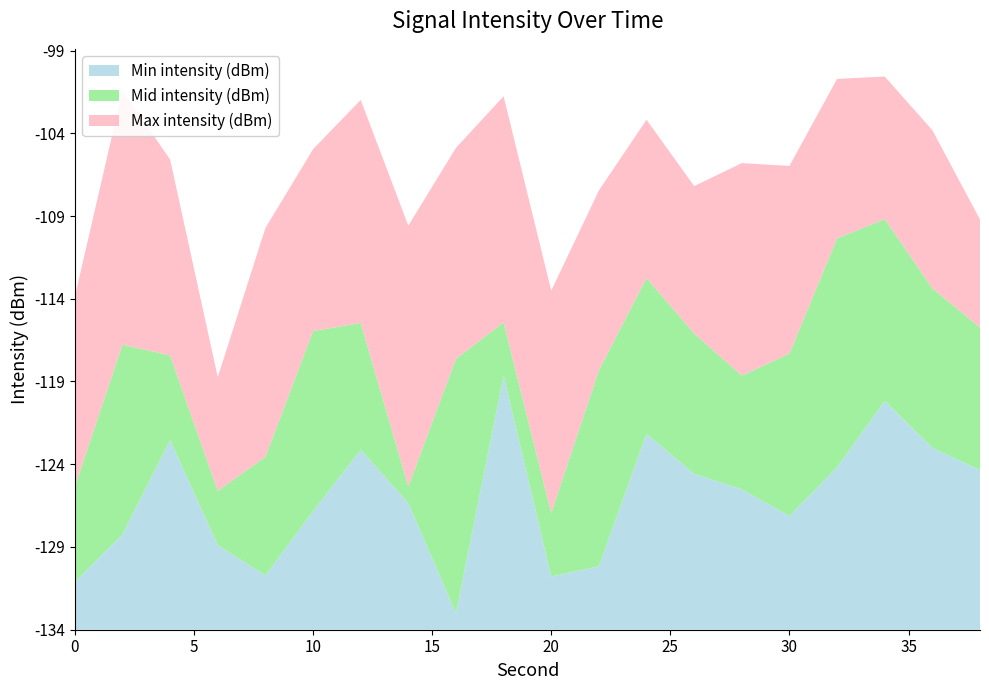

Does the chart have visible grid lines?

No